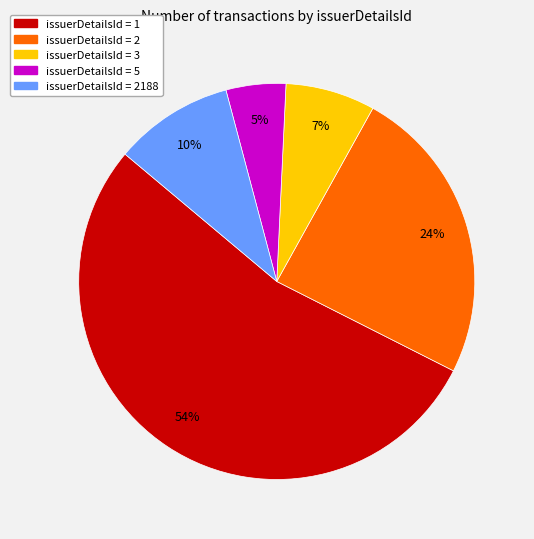

To the nearest percent, what is the difference between the largest and smallest slice percentages?

49%